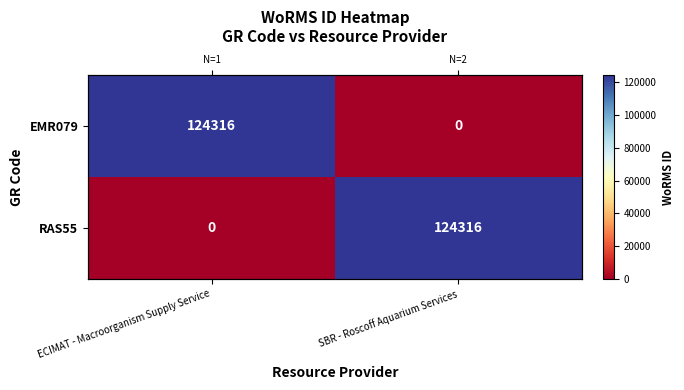

What is the difference between the maximum and minimum values in the EMR079 series?

124316